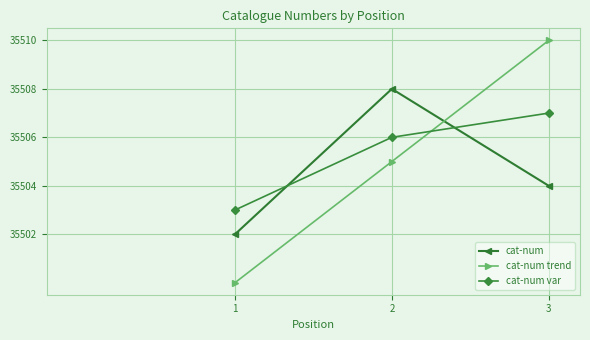

At which category is the sum across all series the highest?

3